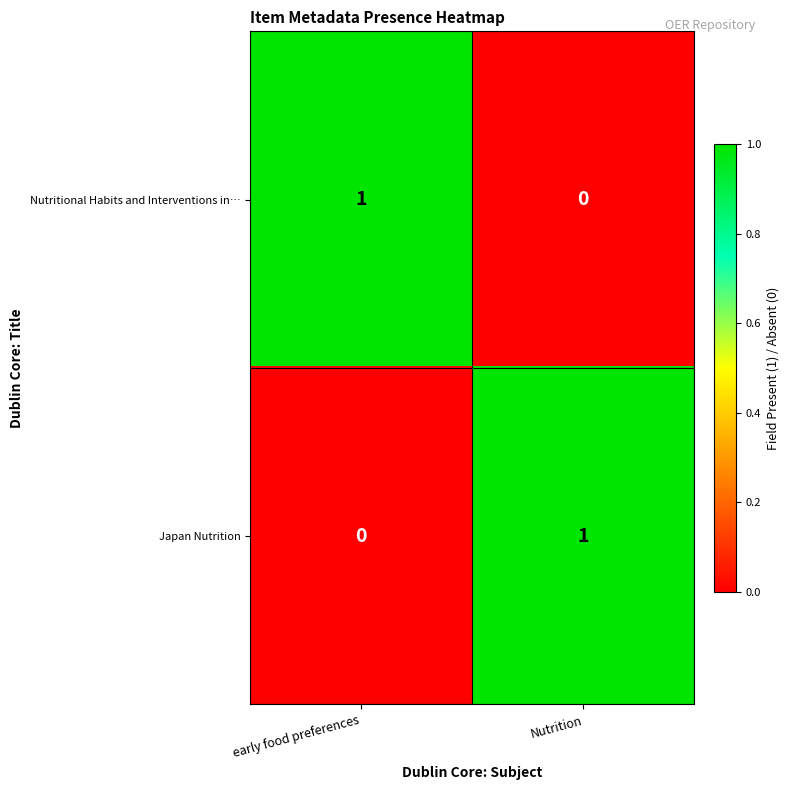

Rank the series at Nutrition from highest to lowest value.

Japan Nutrition, Nutritional Habits and Interventions in…